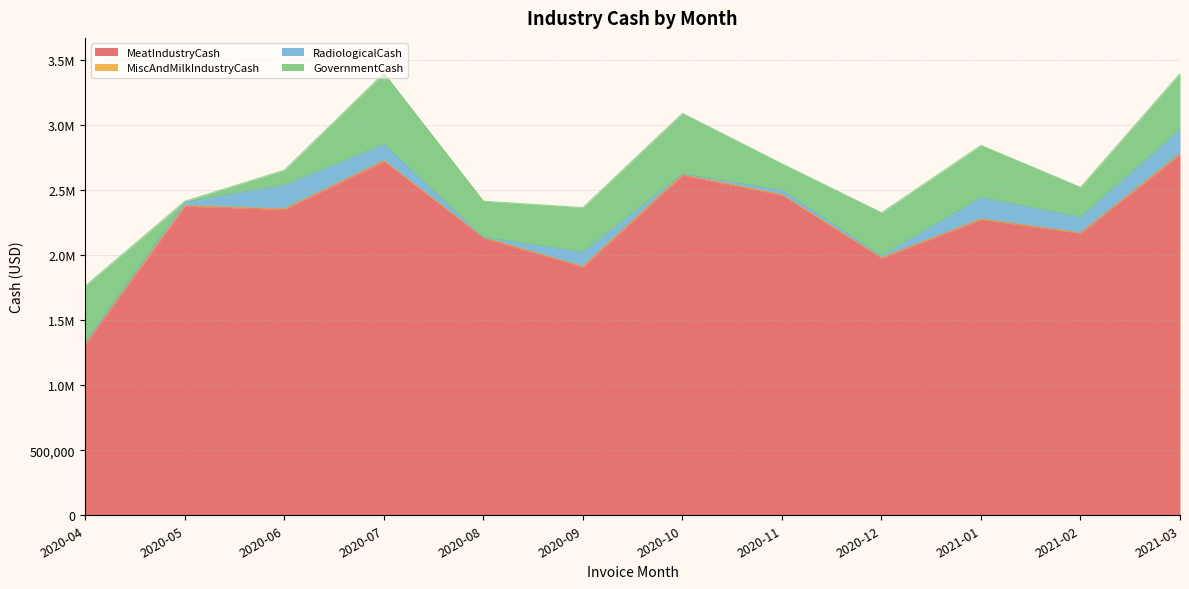

Reading left to right, list all the values displayed in this chart.

MeatIndustryCash: 2020-04=1317138.9	2020-05=2377269.7	2020-06=2351913.7	2020-07=2721674.9	2020-08=2133017.2	2020-09=1909821.0	2020-10=2615528.3	2020-11=2461103.2	2020-12=1977760.4	2021-01=2275526.9	2021-02=2169570.2	2021-03=2776154.1
MiscAndMilkIndustryCash: 2020-04=4725.2	2020-05=3702.0	2020-06=4543.7	2020-07=4814.3	2020-08=2084.7	2020-09=3412.2	2020-10=5177.1	2020-11=3768.0	2020-12=2265.0	2021-01=2329.8	2021-02=956.4	2021-03=3788.6
RadiologicalCash: 2020-04=4177.5	2020-05=25159.3	2020-06=182550.0	2020-07=124190.4	2020-08=0.0	2020-09=110709.4	2020-10=3921.1	2020-11=31971.2	2020-12=13314.5	2021-01=164163.9	2021-02=120132.5	2021-03=184713.5
GovernmentCash: 2020-04=438518.4	2020-05=8948.6	2020-06=114697.6	2020-07=548644.8	2020-08=280219.9	2020-09=342143.5	2020-10=466095.3	2020-11=205641.9	2020-12=333155.3	2021-01=402376.9	2021-02=230968.1	2021-03=432286.4